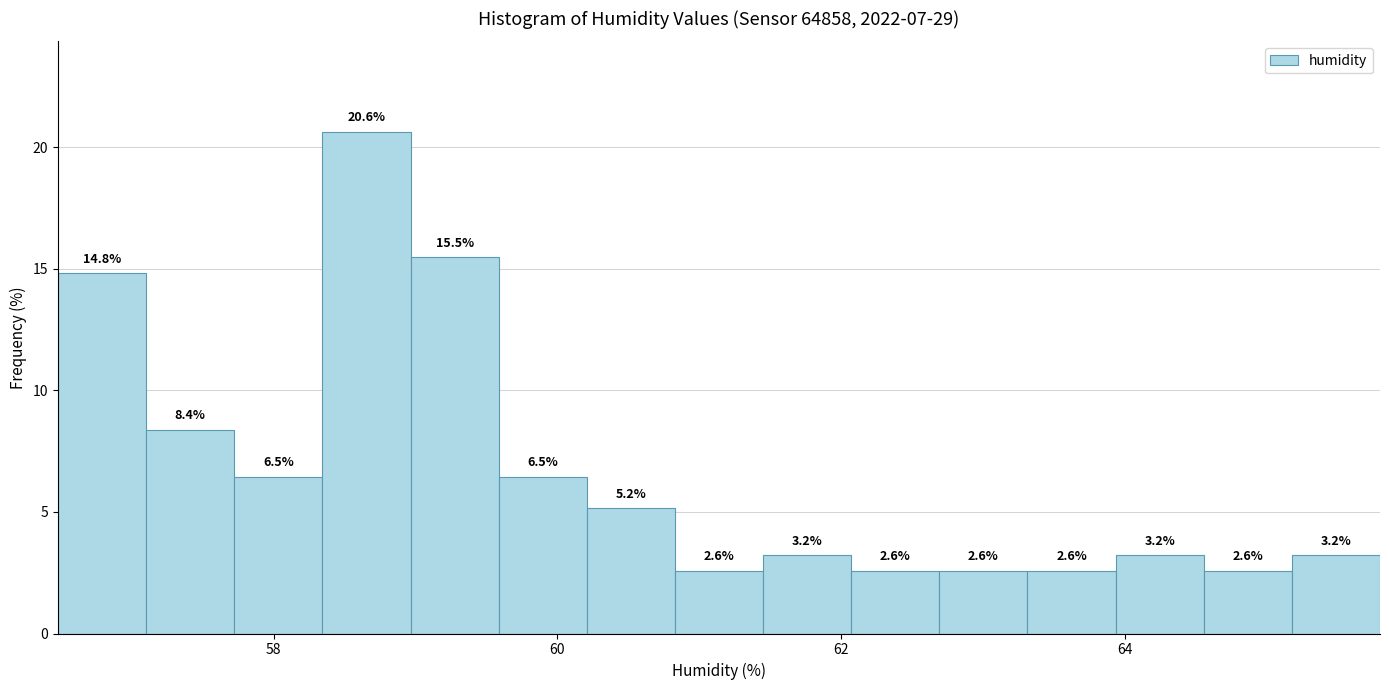

Read against the x-axis, roughly where is the centre of the tallest bar?

58.6